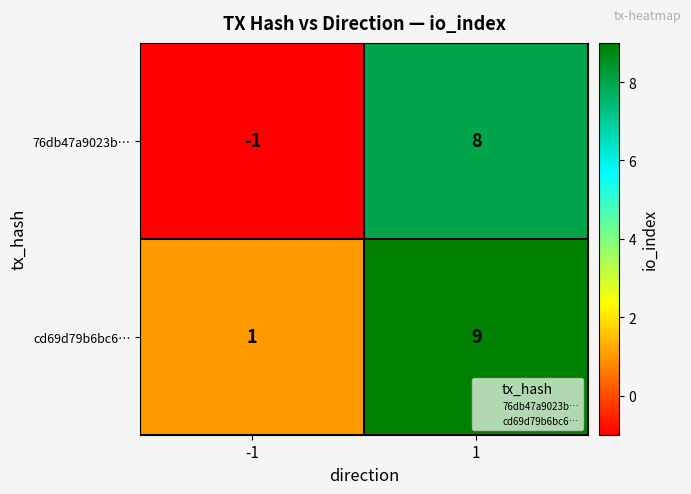

Rank the series by their maximum value, from lowest to highest.

76db47a9023b…, cd69d79b6bc6…